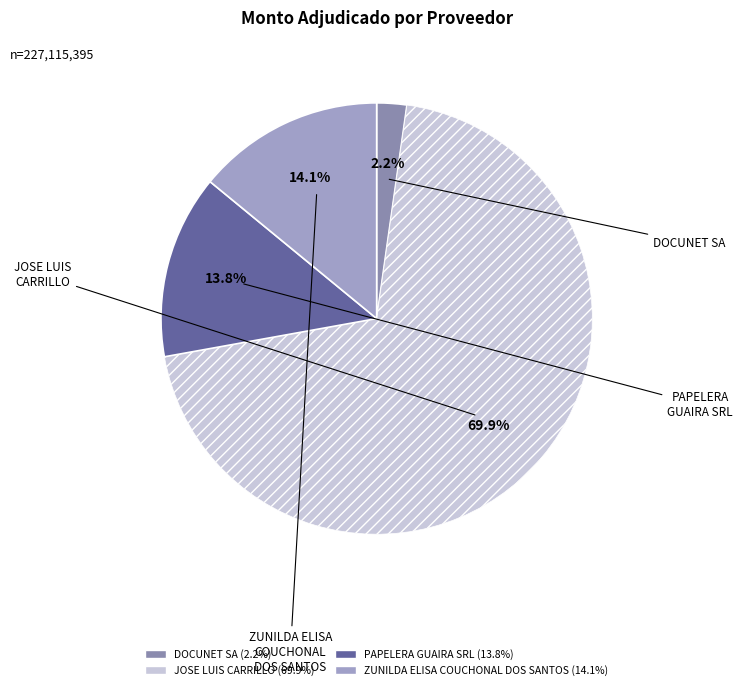

Combined, what portion of the pie is DOCUNET SA and ZUNILDA ELISA COUCHONAL DOS SANTOS?

16.3%